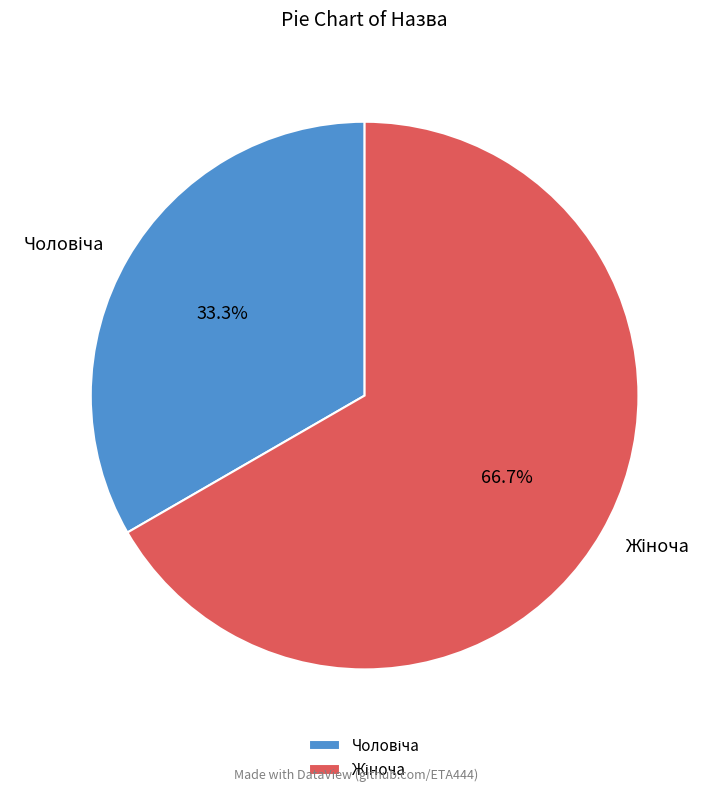

Is there any slice that represents more than half of the pie?

Yes